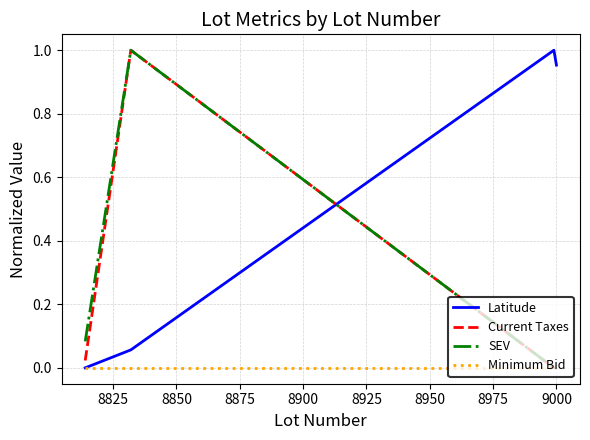

What is the average value of the Current Taxes series?

0.3